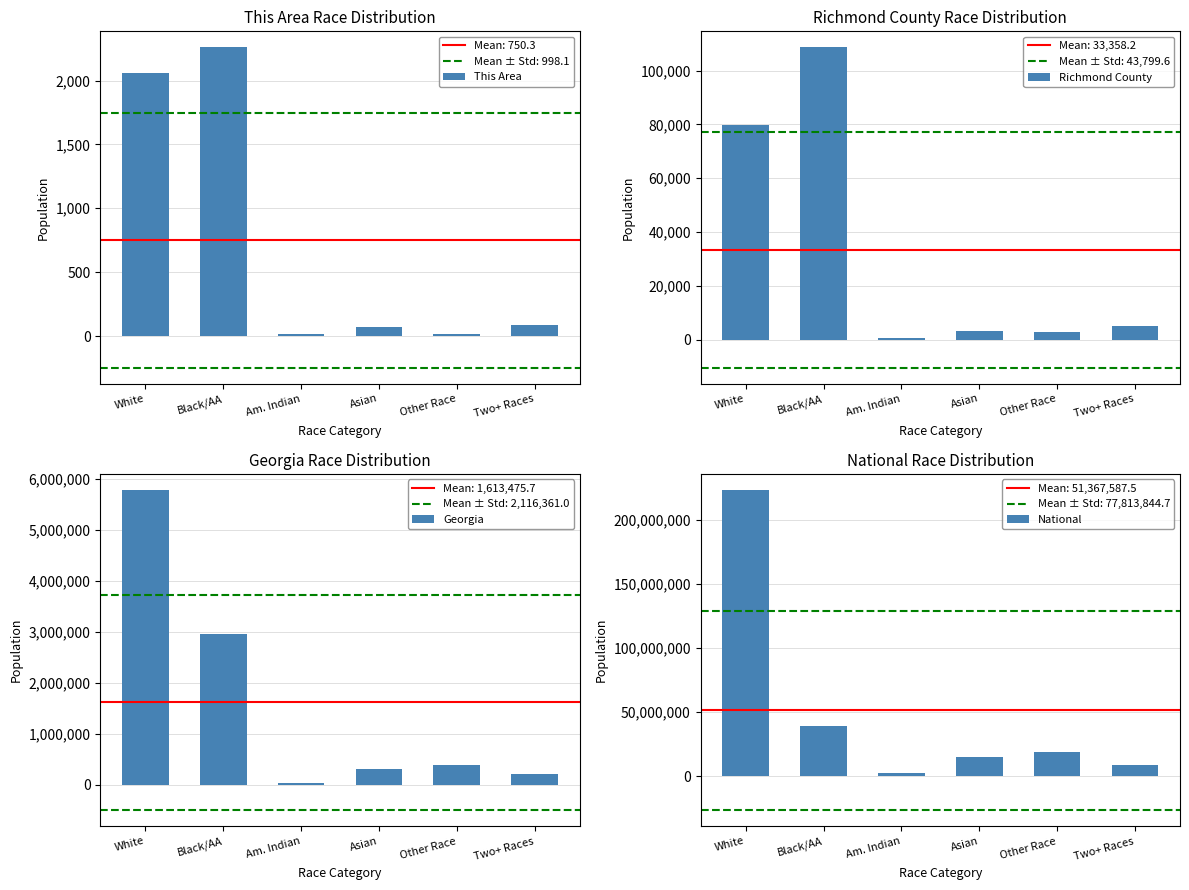

What is the label of the 4th bar from the right?

Am. Indian